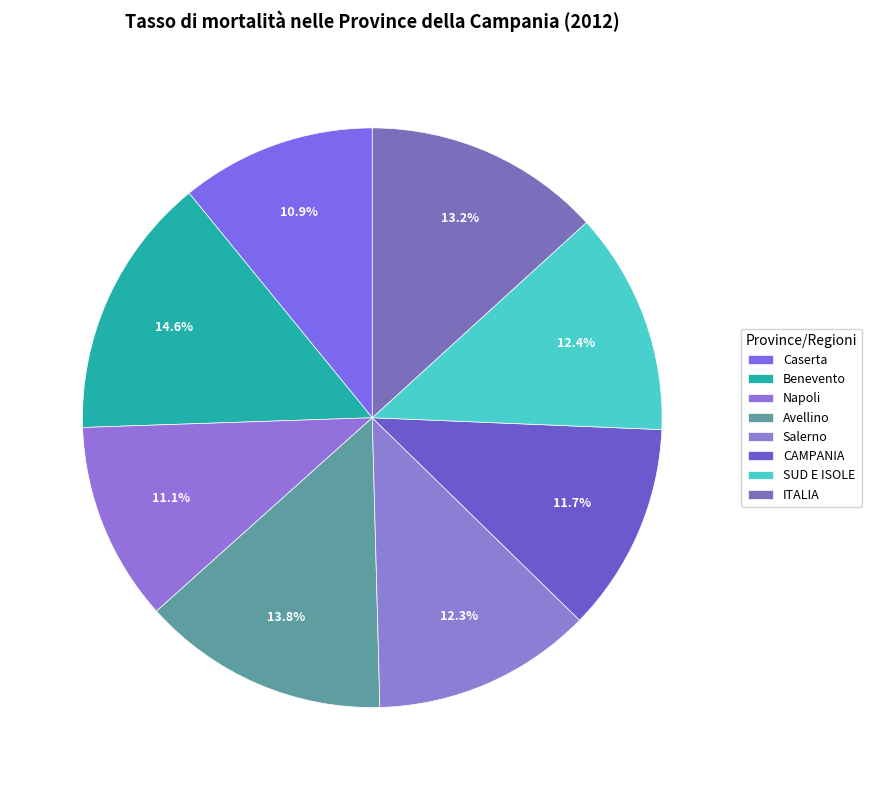

Rank the categories by value from highest to lowest.

Benevento, Avellino, ITALIA, SUD E ISOLE, Salerno, CAMPANIA, Napoli, Caserta